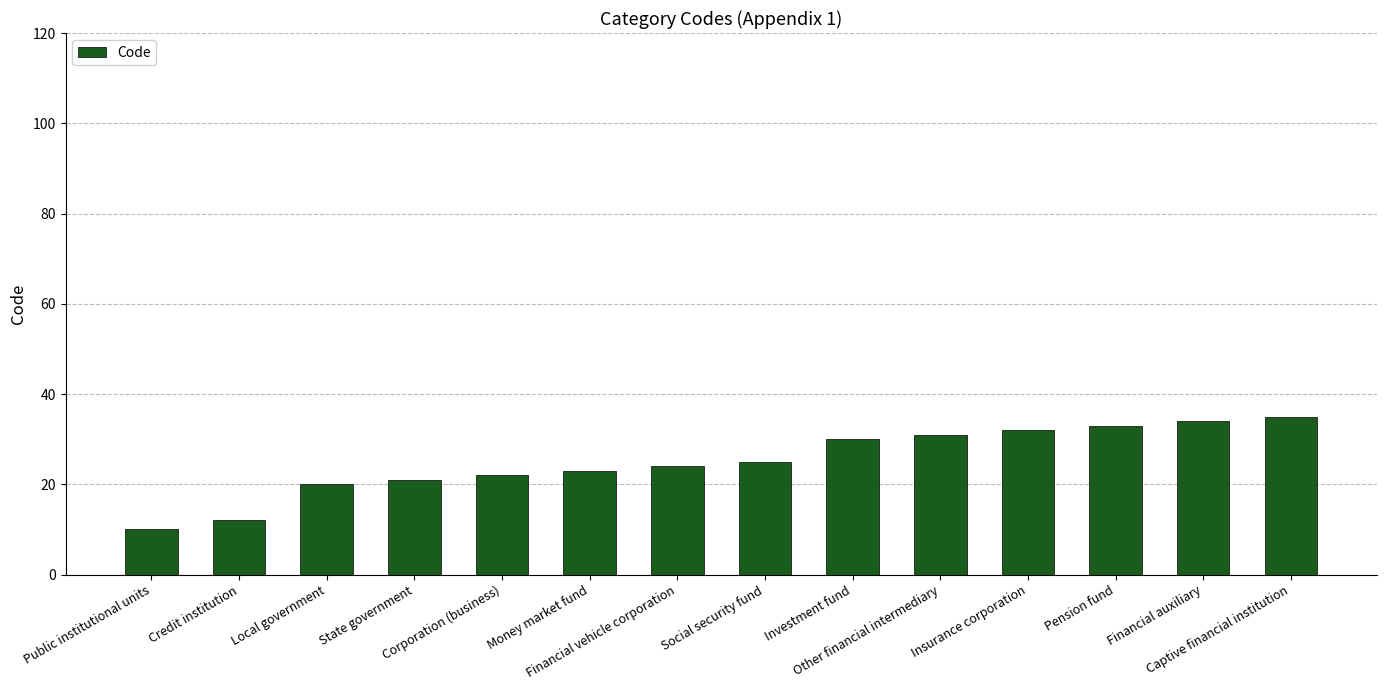

List the labels in order of value, smallest first.

Public institutional units, Credit institution, Local government, State government, Corporation (business), Money market fund, Financial vehicle corporation, Social security fund, Investment fund, Other financial intermediary, Insurance corporation, Pension fund, Financial auxiliary, Captive financial institution